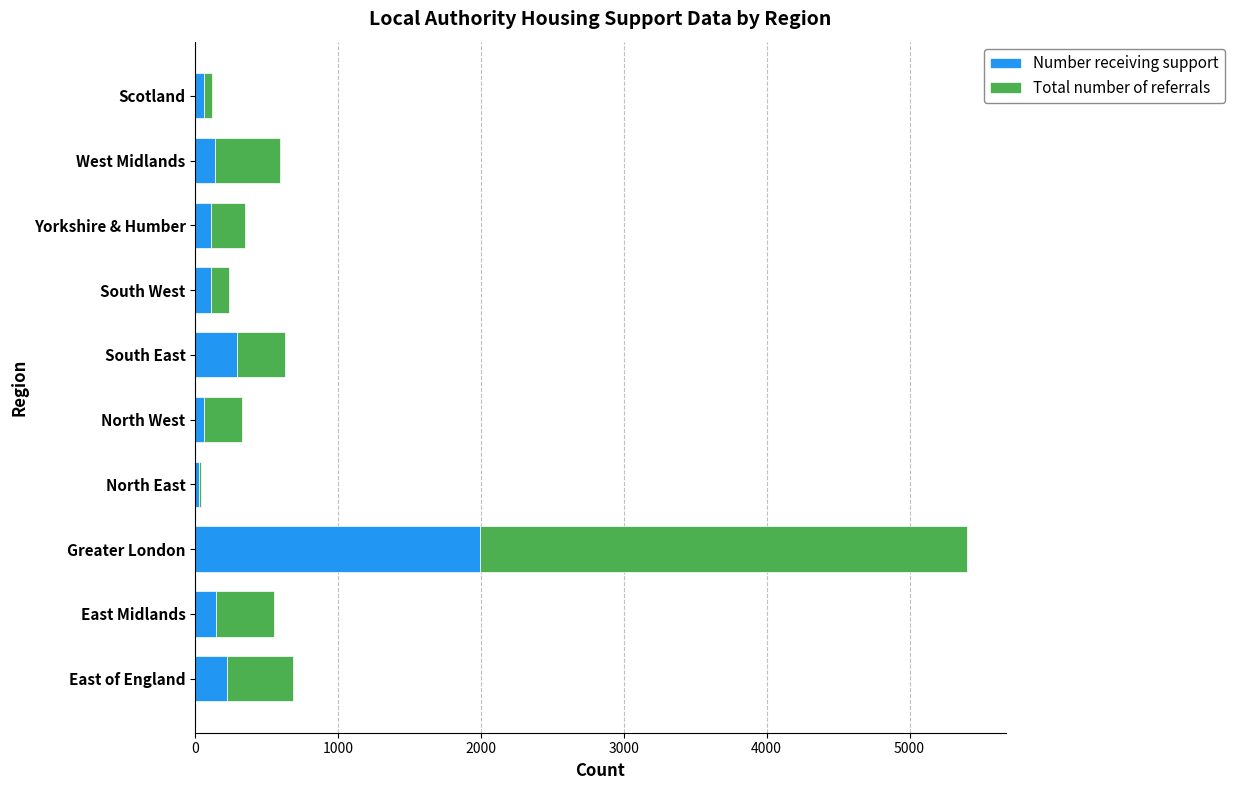

Is it true that Number receiving support equals 223 at East of England?

True